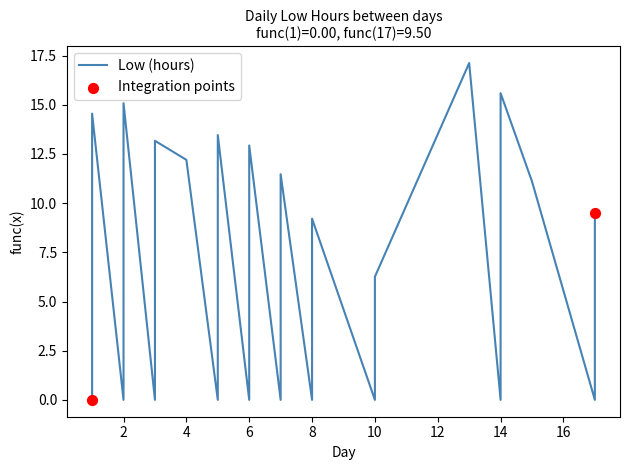

What is the change in value from 1 to 14?

+1.0